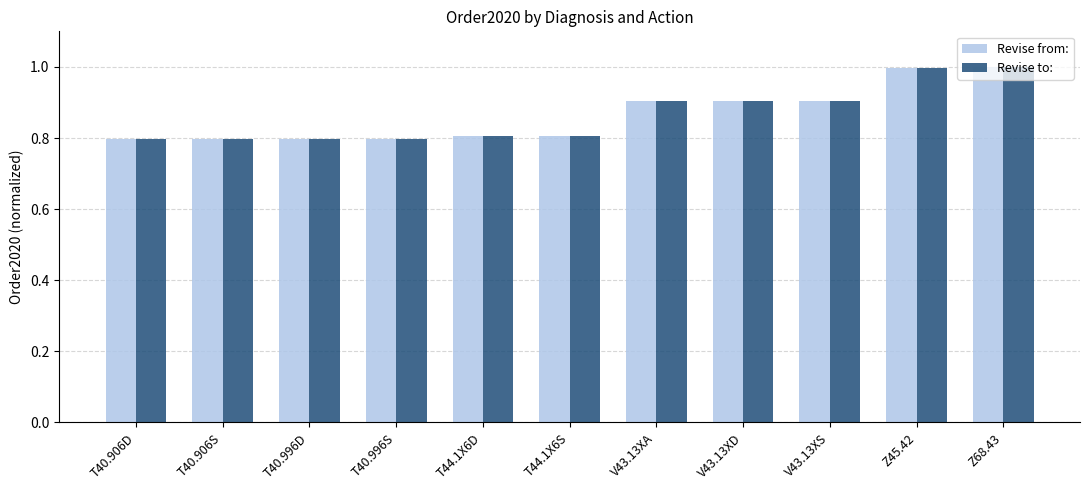

What is the sum of all Revise to: values?

9.5